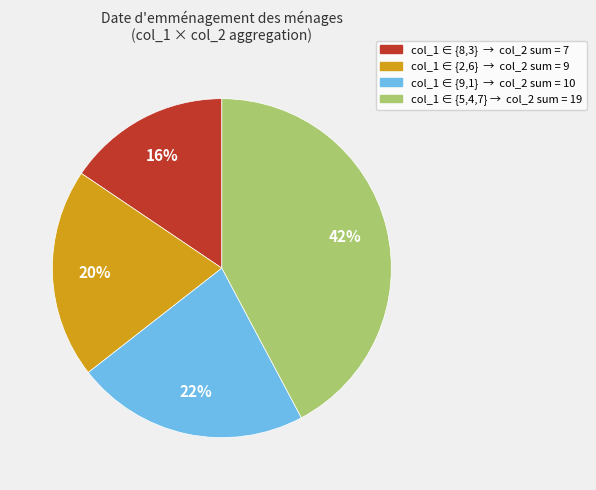

Is there a majority slice in this chart?

No